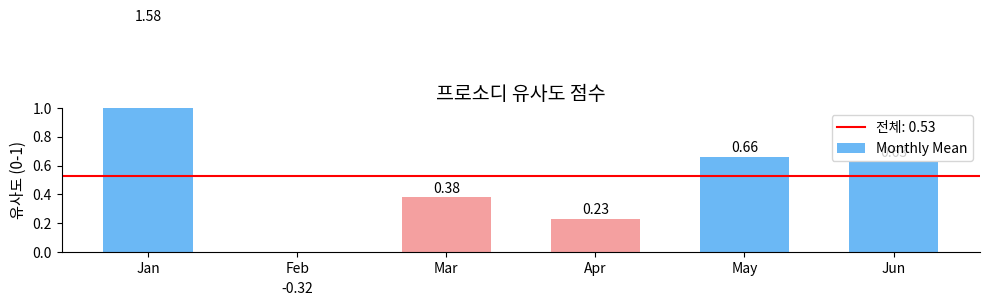

Between Jan and Jun, which is larger?

Jan